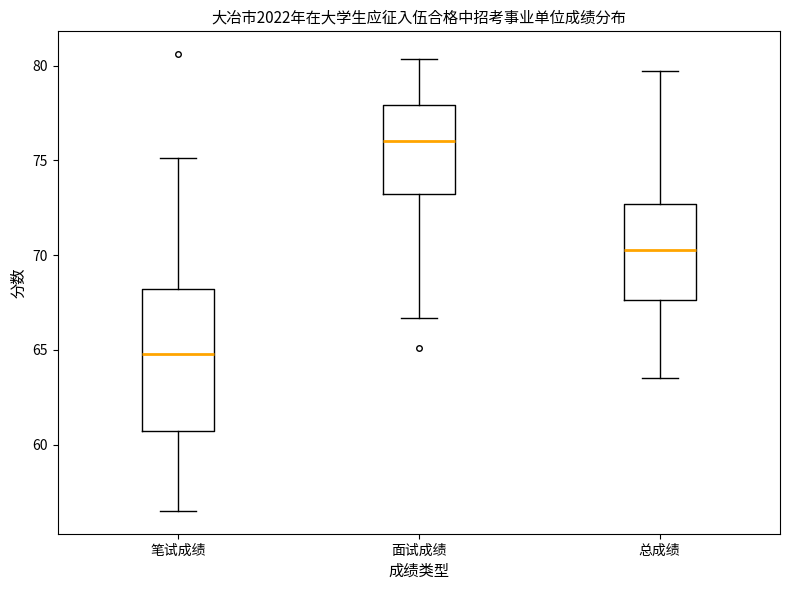

Which box has the highest median line?

面试成绩